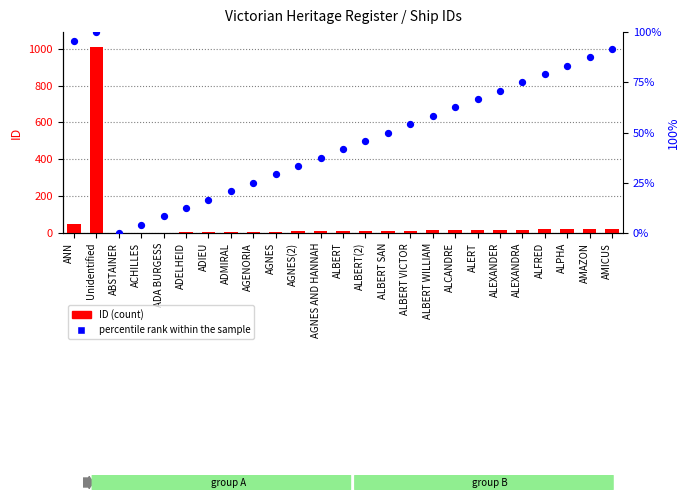

What is the total value across all series at ALBERT SAN?

63.0